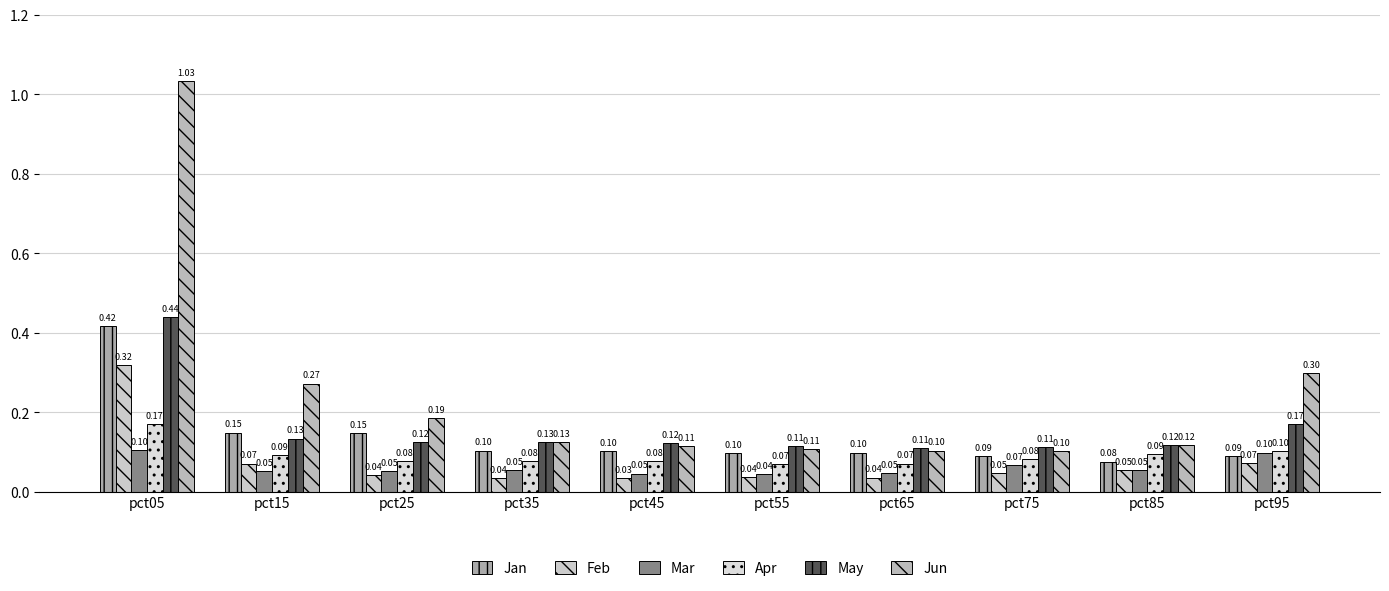

How many Jan values are between 0 and 1?

10